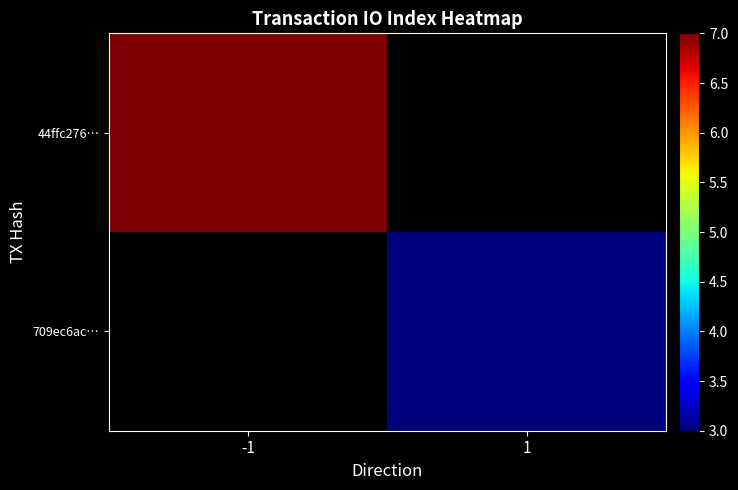

Is the value of 44ffc276… at -1 greater than the value of 709ec6ac… at -1?

No